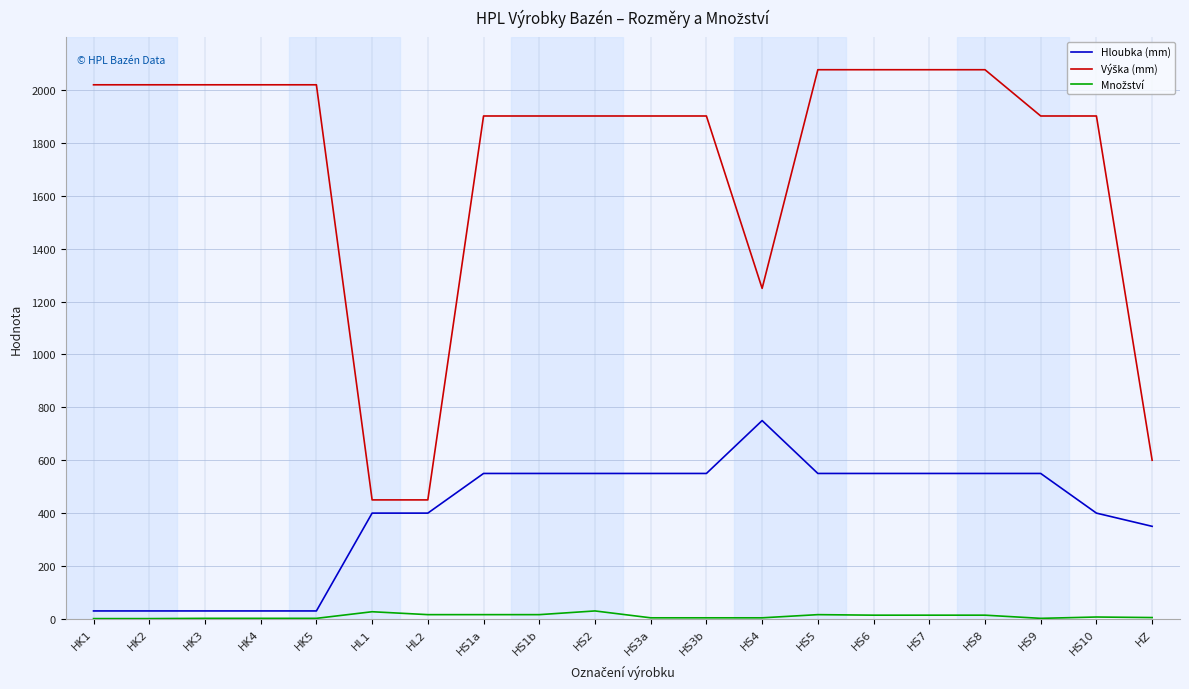

What is the maximum value shown in the chart?

2077